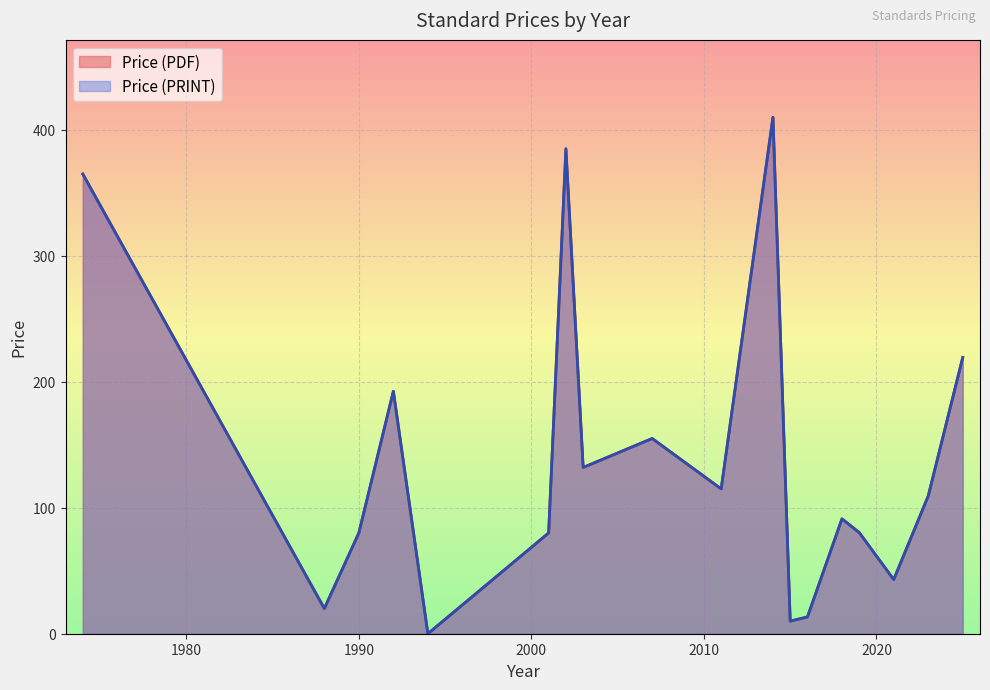

True or false: Price (PDF) has a value of 6.3 at 3.

False